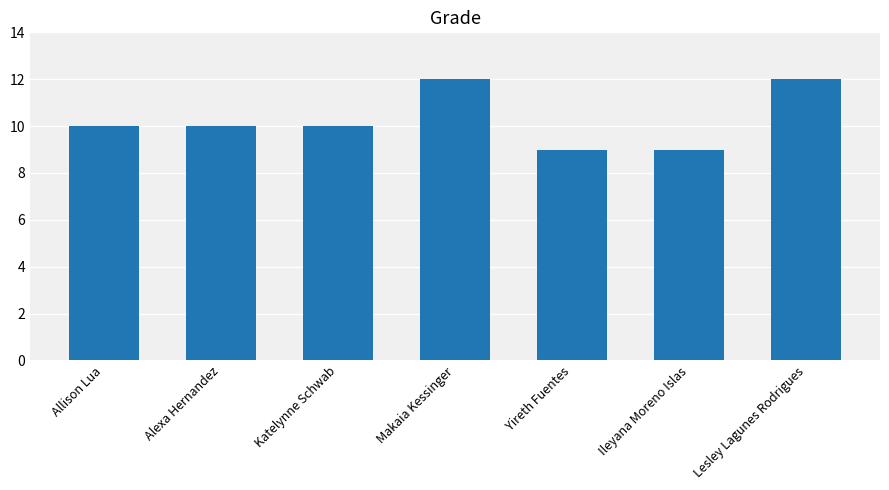

The value at Yireth Fuentes is 3. True or false?

False